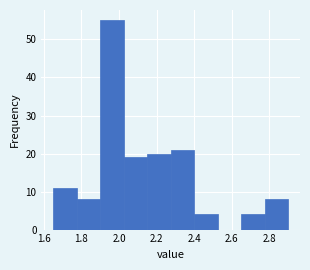

Reading left to right, list every bar in this chart as the range it spans on the x-axis followed by its height. Neither the bar edges nor the heights are printed on the chart, so give them approximately, as read against the axes.

1.650 to 1.775: 11
1.775 to 1.900: 8
1.900 to 2.025: 55
2.025 to 2.150: 19
2.150 to 2.275: 20
2.275 to 2.400: 21
2.400 to 2.525: 4
2.525 to 2.650: 0
2.650 to 2.775: 4
2.775 to 2.900: 8